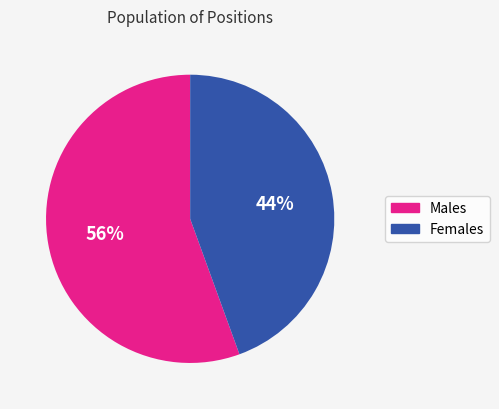

Is there a majority slice in this chart?

Yes